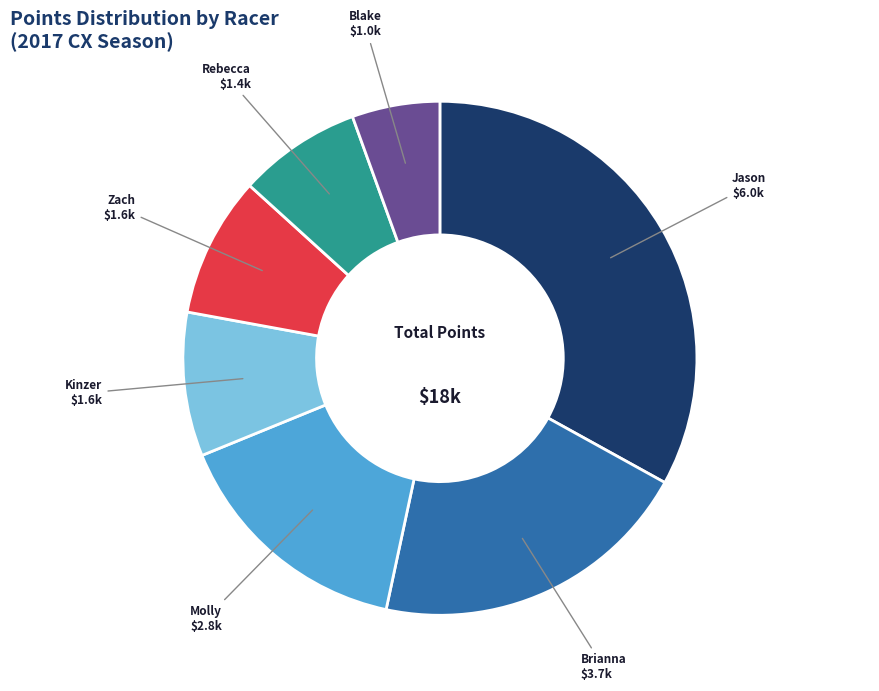

Is there any slice that represents more than half of the pie?

No